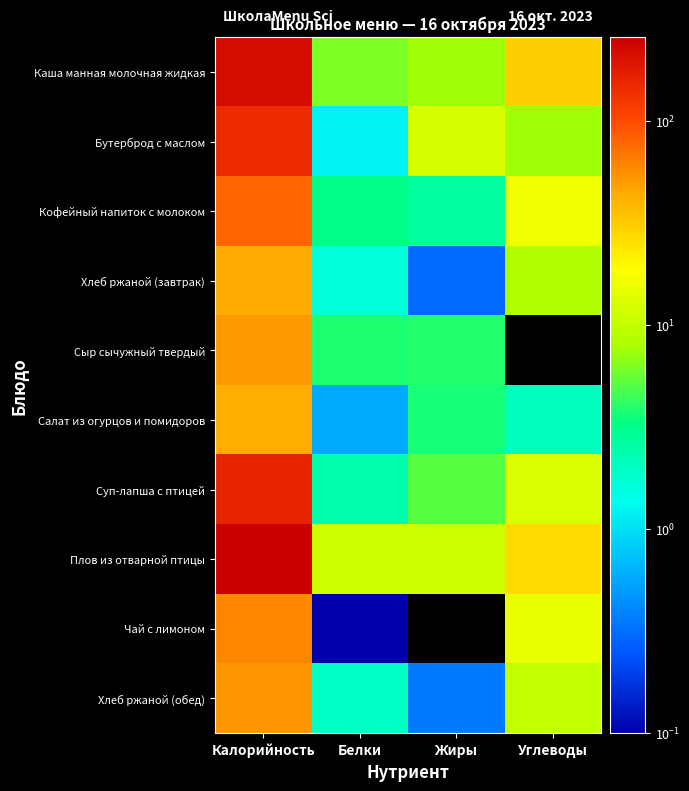

What is the difference between the highest and lowest values at Калорийность?

214.0